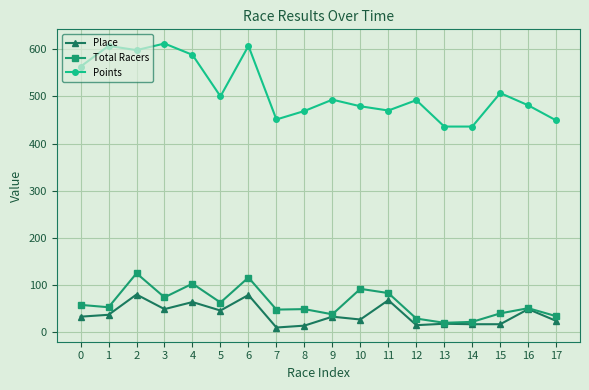

True or false: Place has a value of 46 at 5.

True